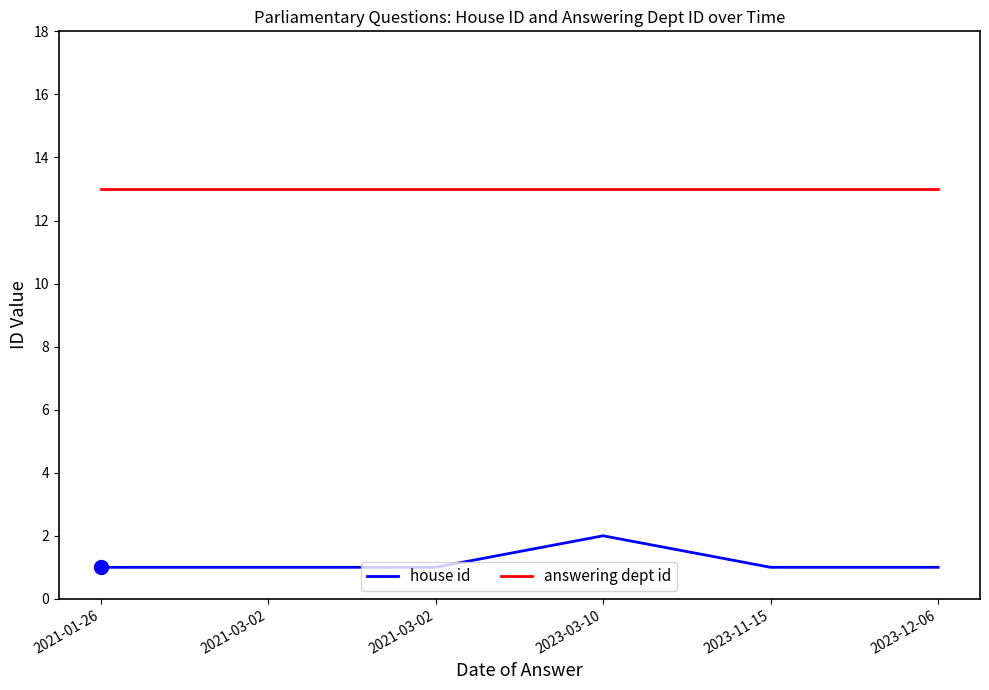

True or false: house id has a value of 1 at 2021-03-02.

True